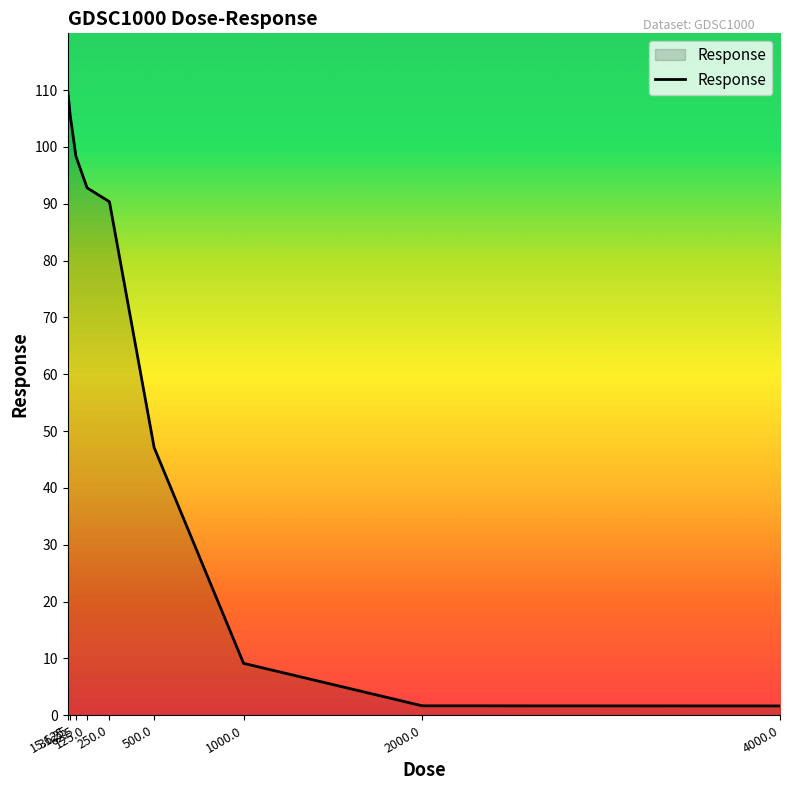

What is the difference between the maximum and minimum values?

108.6